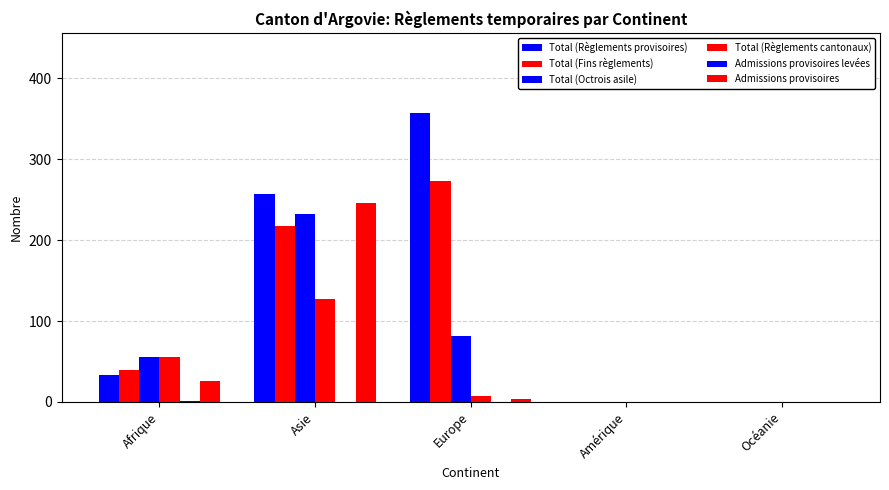

How many distinct data groups are displayed?

6